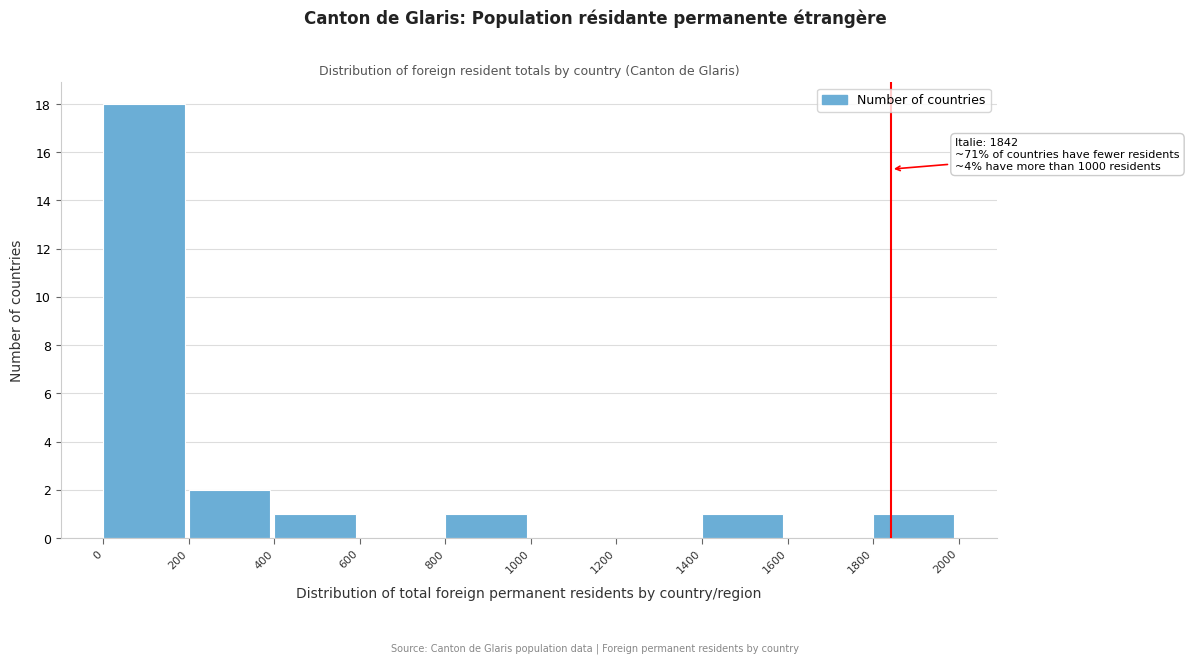

Which range on the x-axis has the tallest bar?

0 to 200